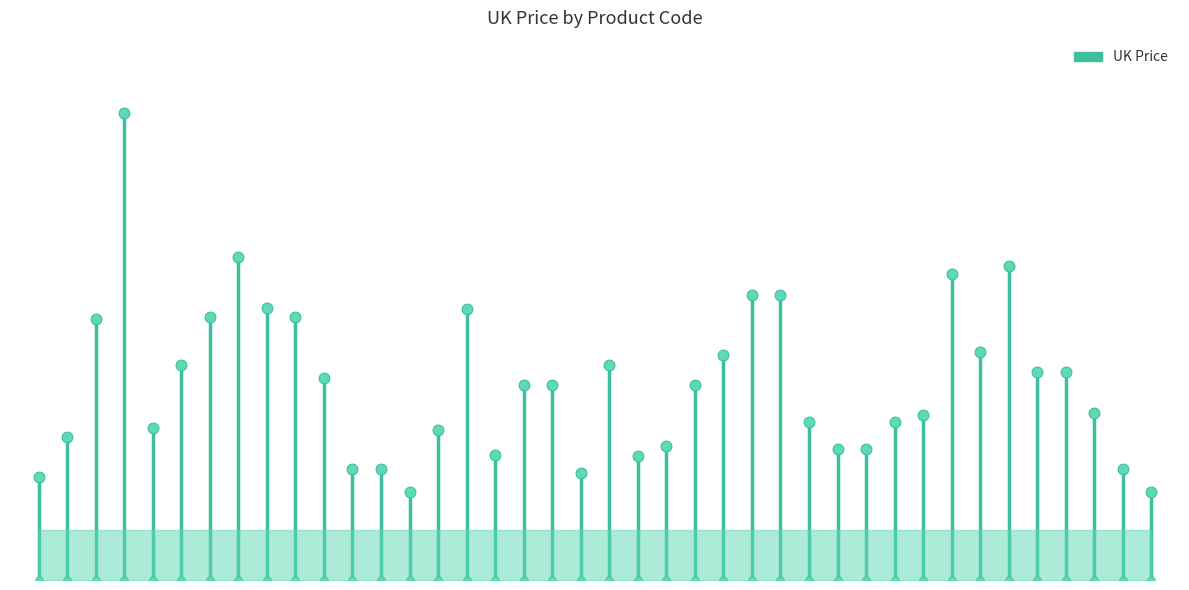

What is the change in value from HLP72029 to PLAMV088?

-3.9